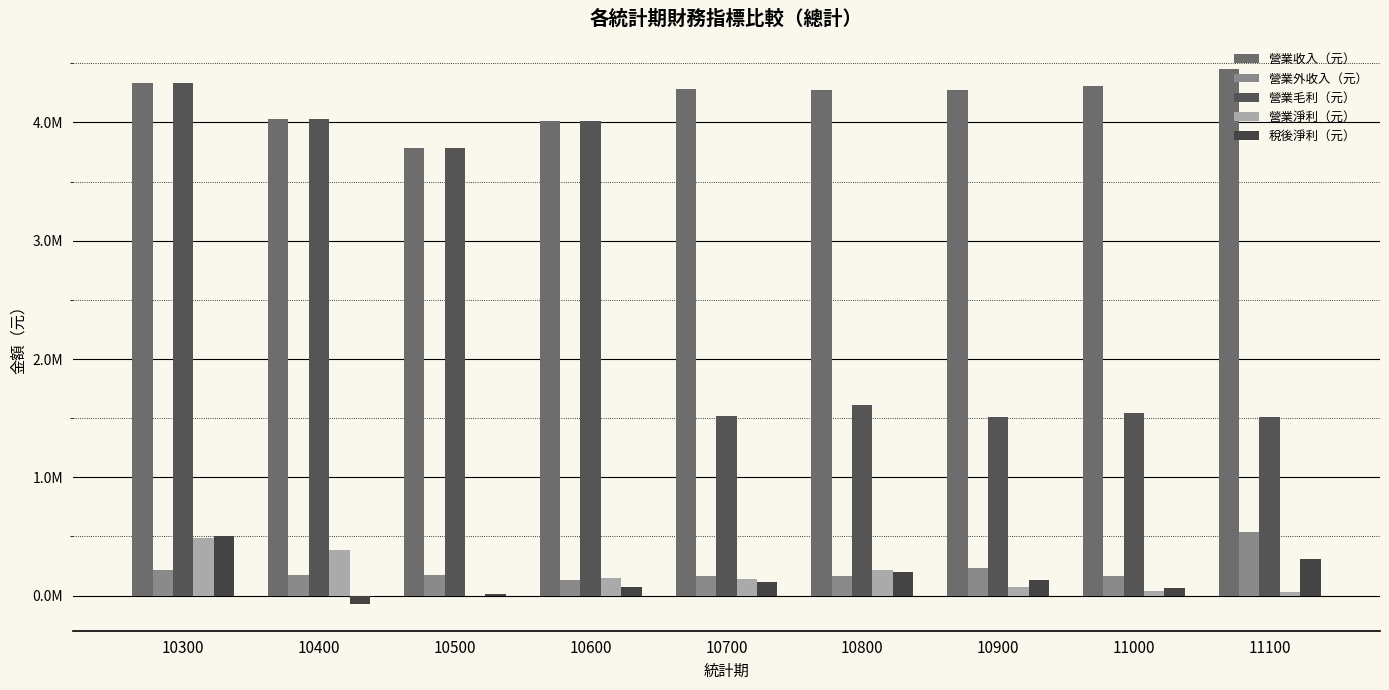

Rank the categories by 營業外收入（元） value from highest to lowest.

11100, 10900, 10300, 10500, 10400, 11000, 10800, 10700, 10600